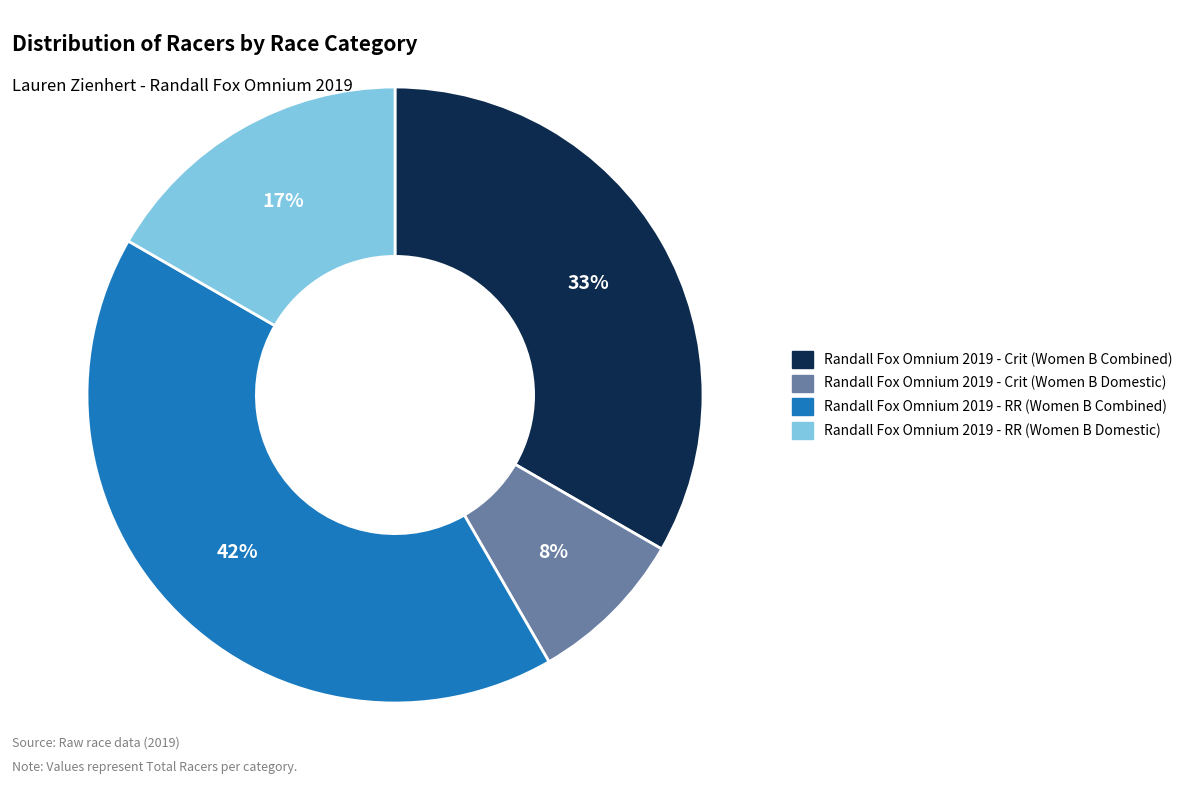

Does Randall Fox Omnium 2019 - RR (Women B Domestic) represent more than half of the total?

No